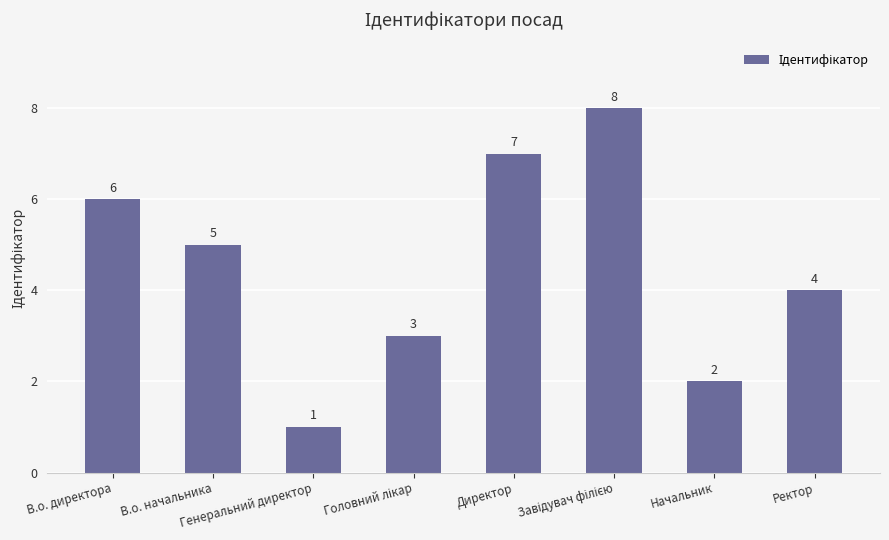

Are the bars horizontal?

No